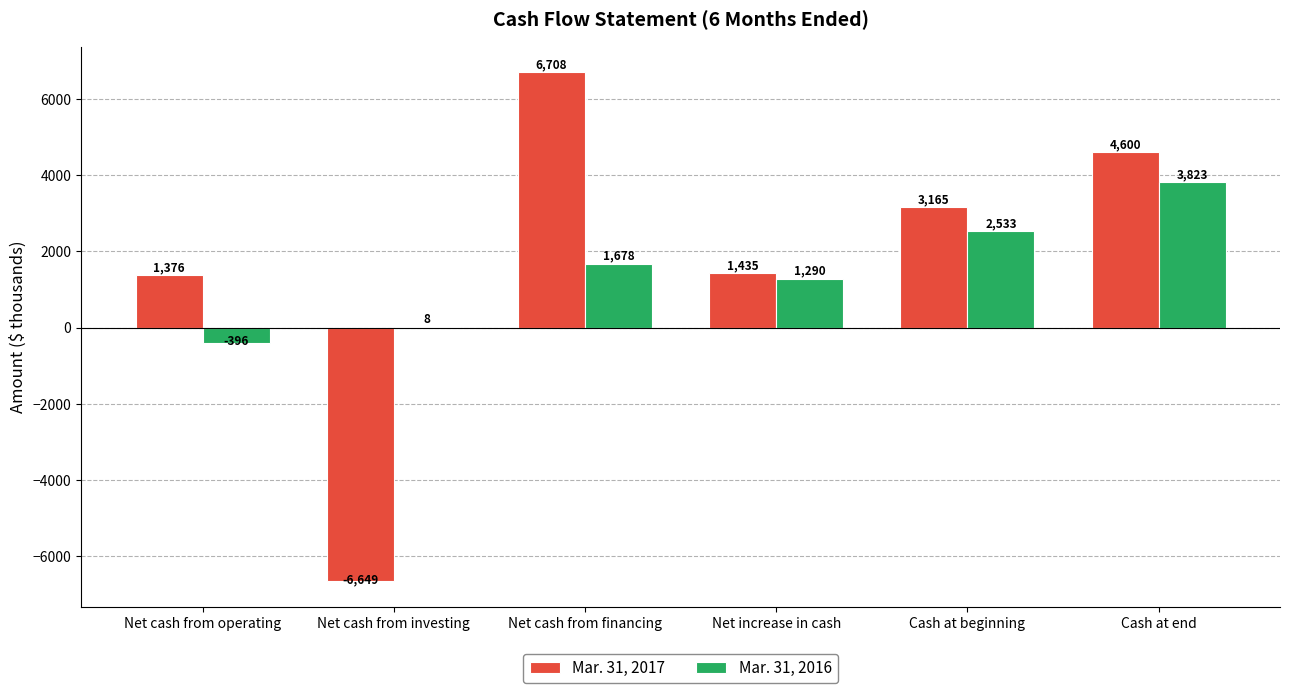

Which series changed the most between Net cash from financing and Cash at end?

Mar. 31, 2016